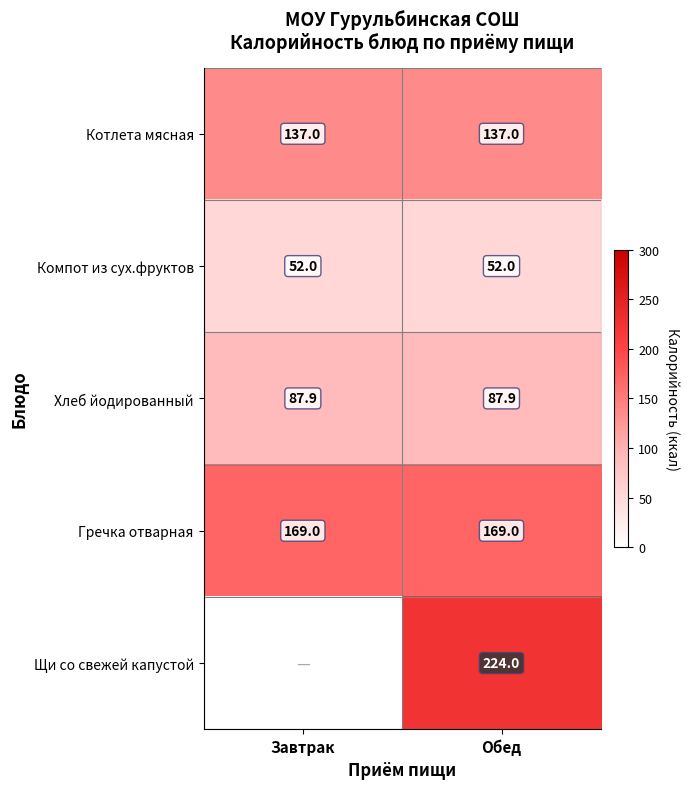

Which category has the highest value across all series?

Обед